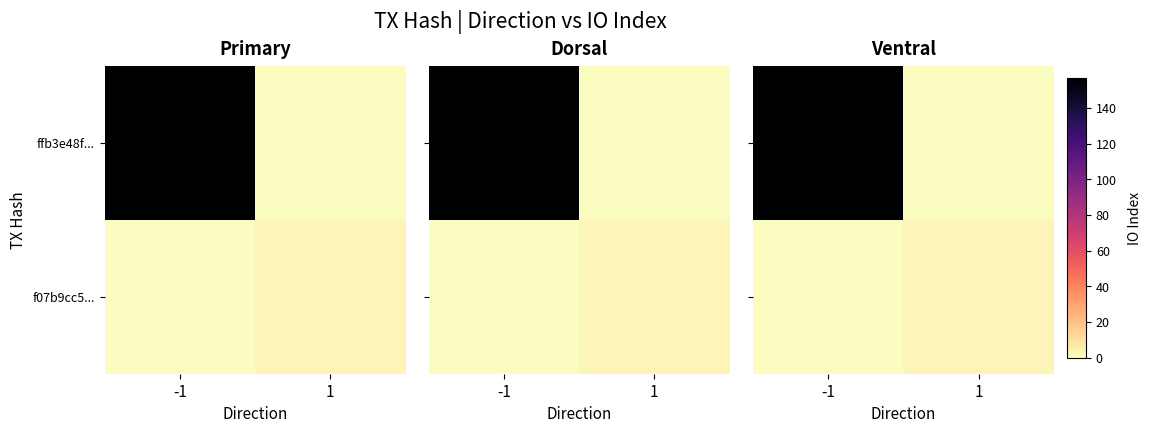

Rank the categories by ffb3e48f... value from highest to lowest.

-1, 1